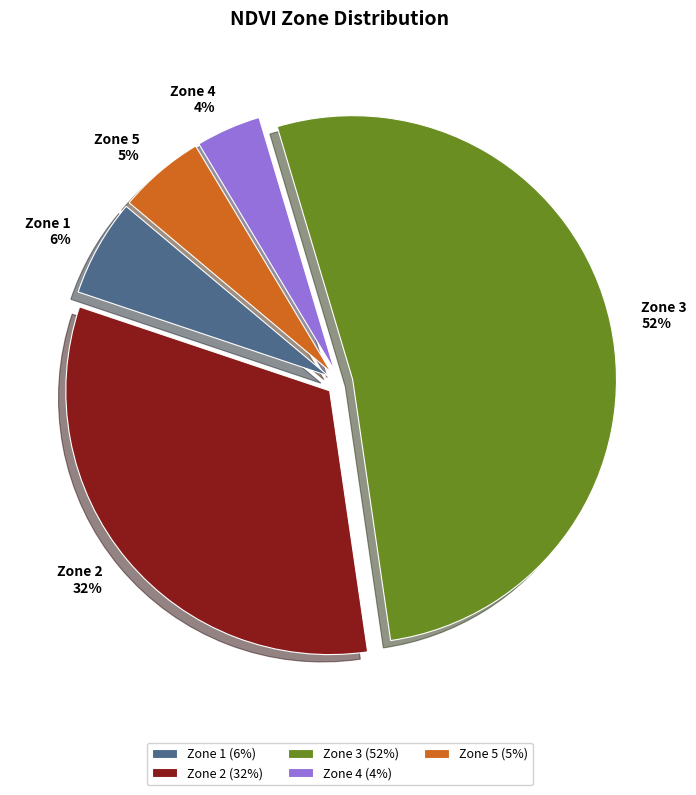

How many slices are in this pie chart?

5